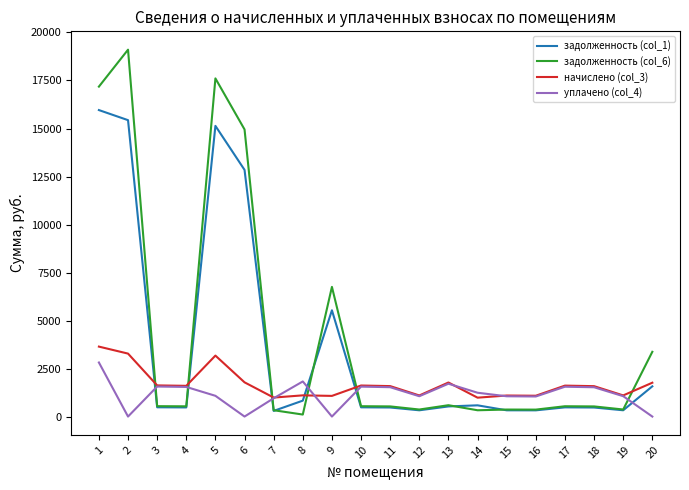

Between 7 and 8, which series saw the biggest shift?

уплачено (col_4)